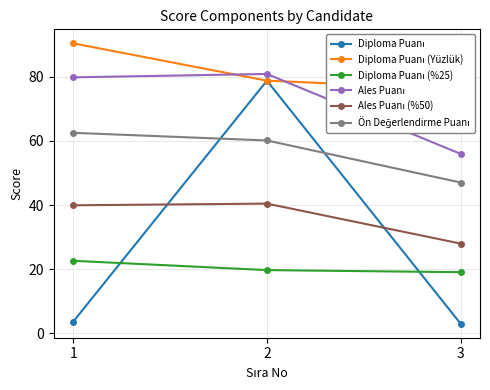

Reading right to left, extract all data points from this chart.

Diploma Puanı: 3=3.0	2=78.8	1=3.6
Diploma Puanı (Yüzlük): 3=76.2	2=78.8	1=90.4
Diploma Puanı (%25): 3=19.1	2=19.7	1=22.6
Ales Puanı: 3=55.9	2=80.9	1=79.8
Ales Puanı (%50): 3=28.0	2=40.4	1=39.9
Ön Değerlendirme Puanı: 3=47.0	2=60.1	1=62.5